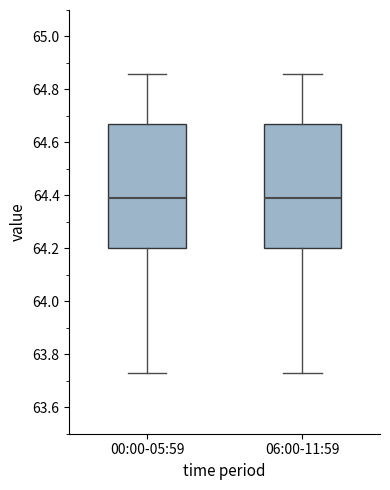

Reading left to right, transcribe this box plot: for each box, give where its median line is, the range the box spans, and where its two whiskers end, as read against the y-axis. The values are not printed on the chart, so give them approximately, as read against the axis.

00:00-05:59: median 64.40, box 64.20 to 64.68, whiskers 63.74 to 64.86
06:00-11:59: median 64.40, box 64.20 to 64.68, whiskers 63.74 to 64.86